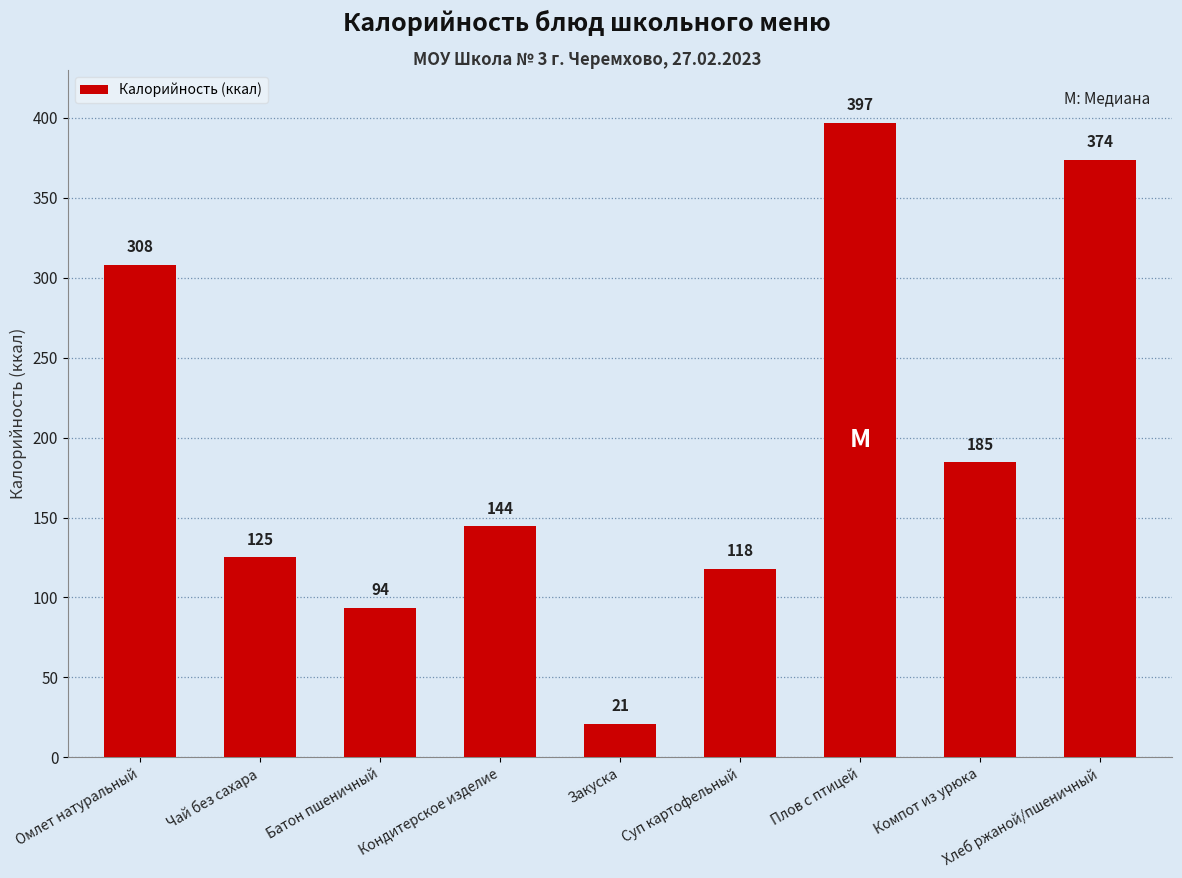

What is the label of the 7th bar from the left?

Плов с птицей